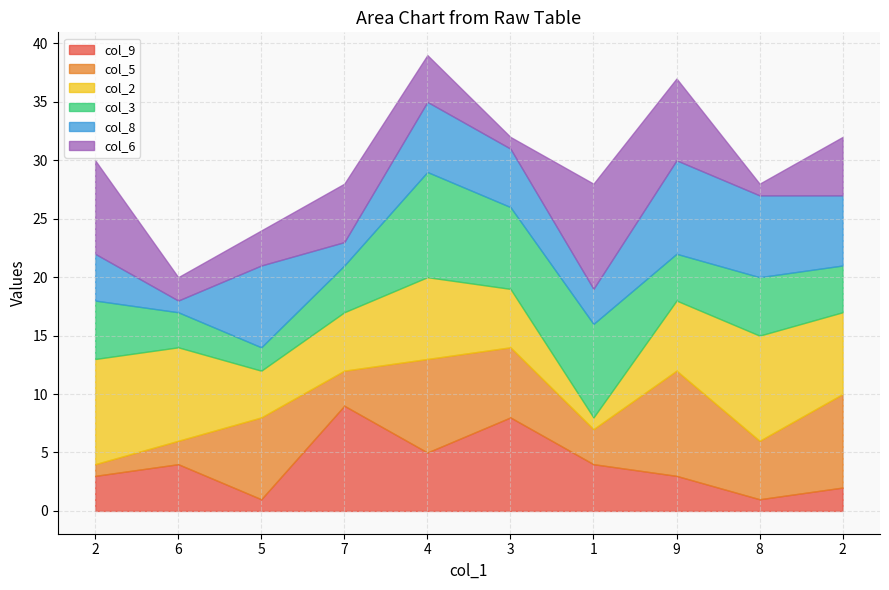

How many lines are shown in the chart?

6